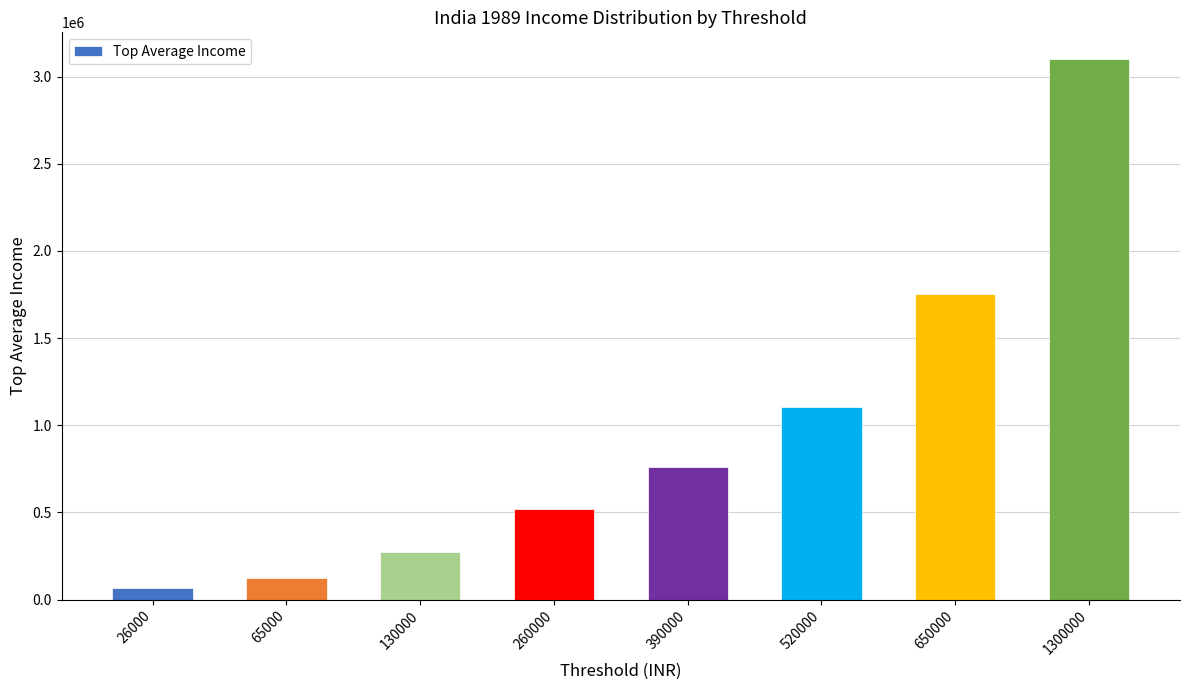

How many values are below 761450?

4